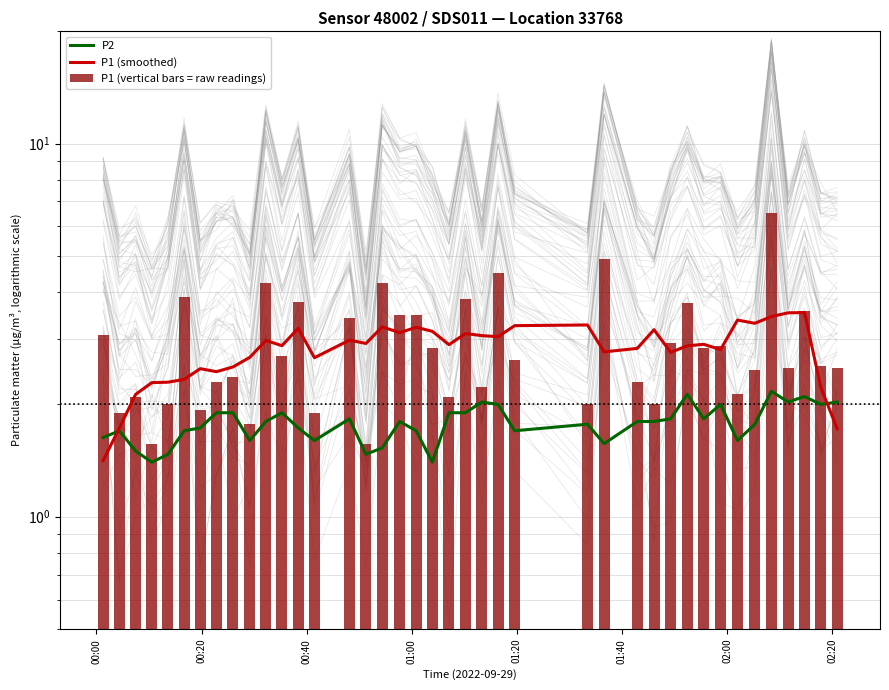

What is the lowest value of the P1 (smoothed) series?

1.4